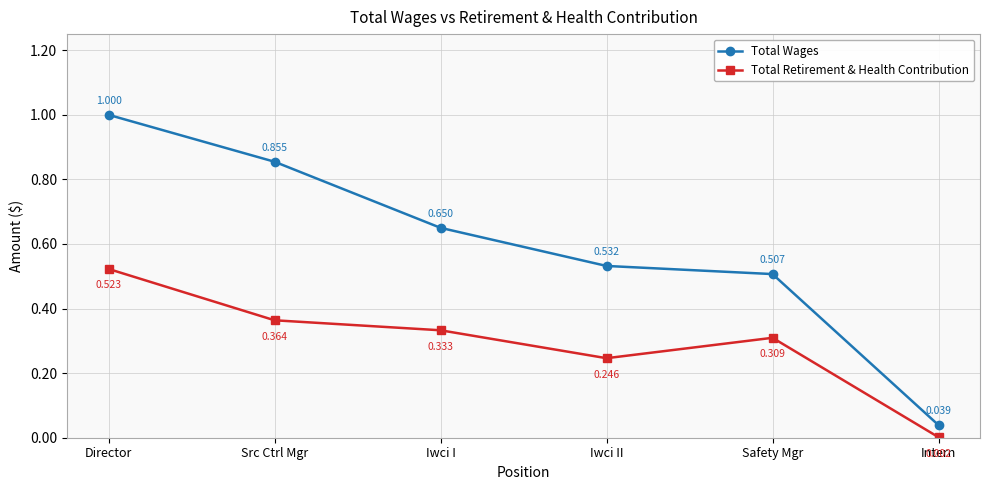

Which series changed the most between Safety Mgr and Intern?

Total Wages